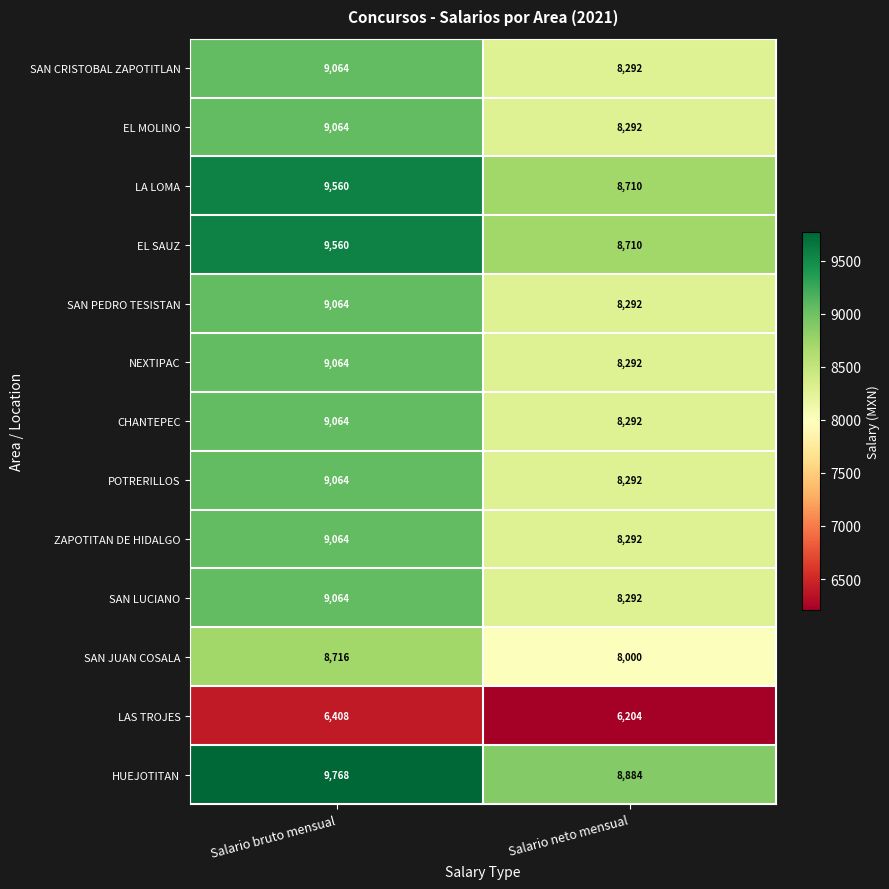

How many series are shown in this chart?

13